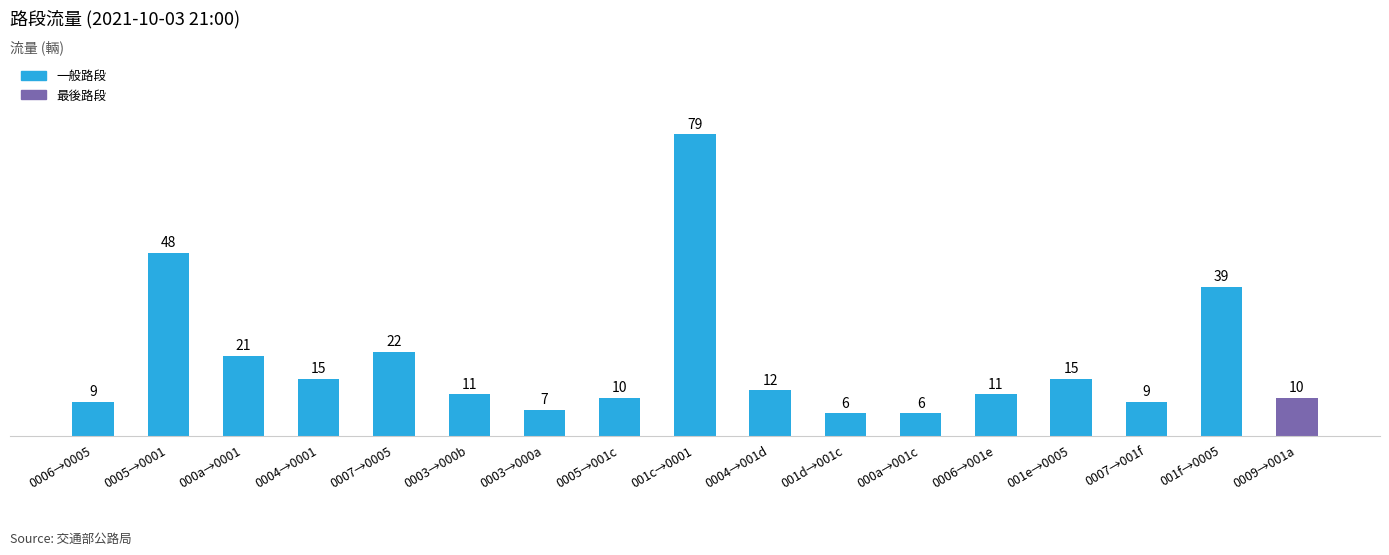

What is the change in value from 0005→001c to 001c→0001?

+69